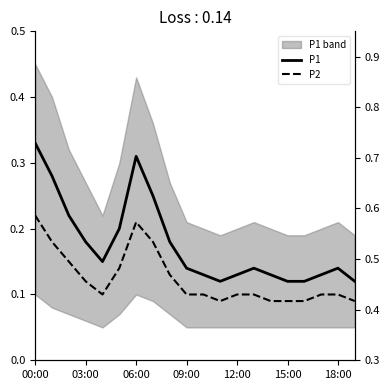

True or false: P1 and P2 cross at least once.

False